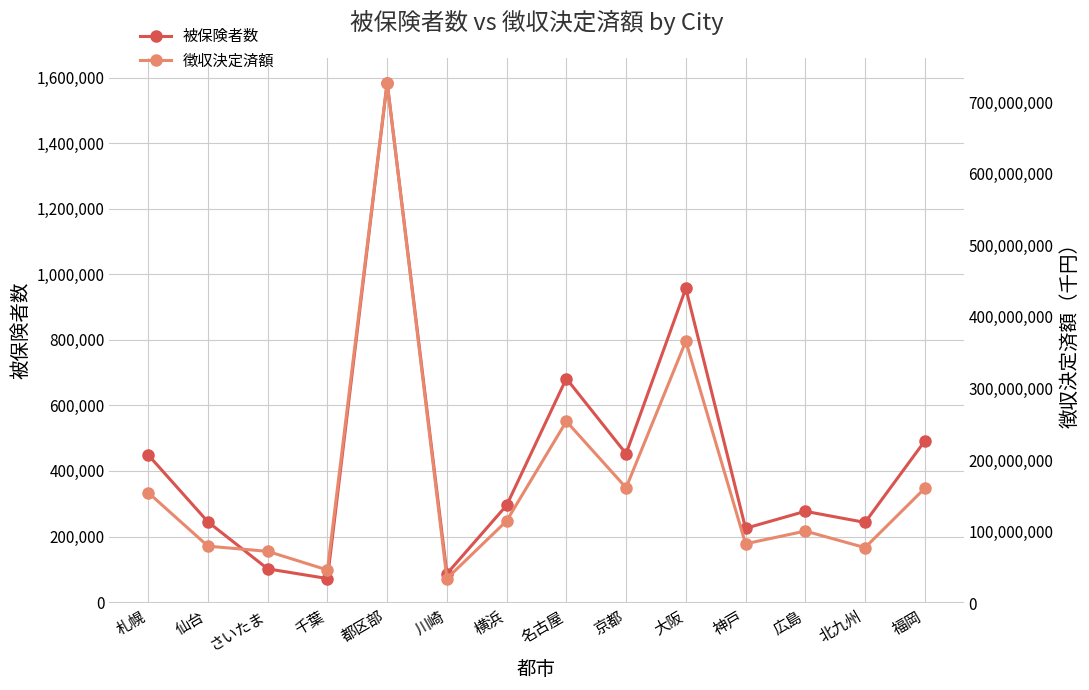

Rank the series by their average value, from highest to lowest.

徴収決定済額, 被保険者数